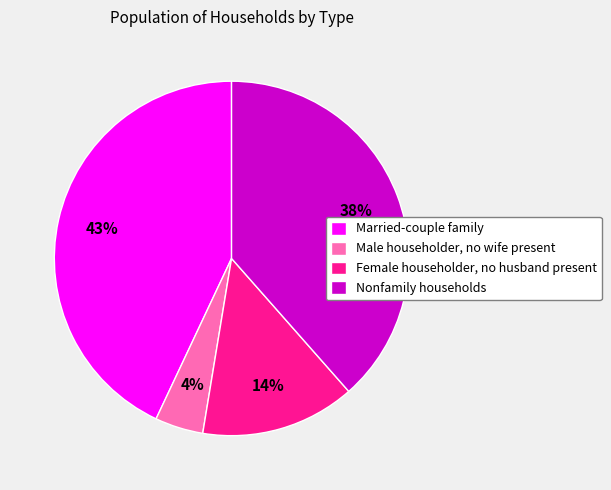

To the nearest percent, what is the combined percentage of Female householder, no husband present and Nonfamily households?

53%